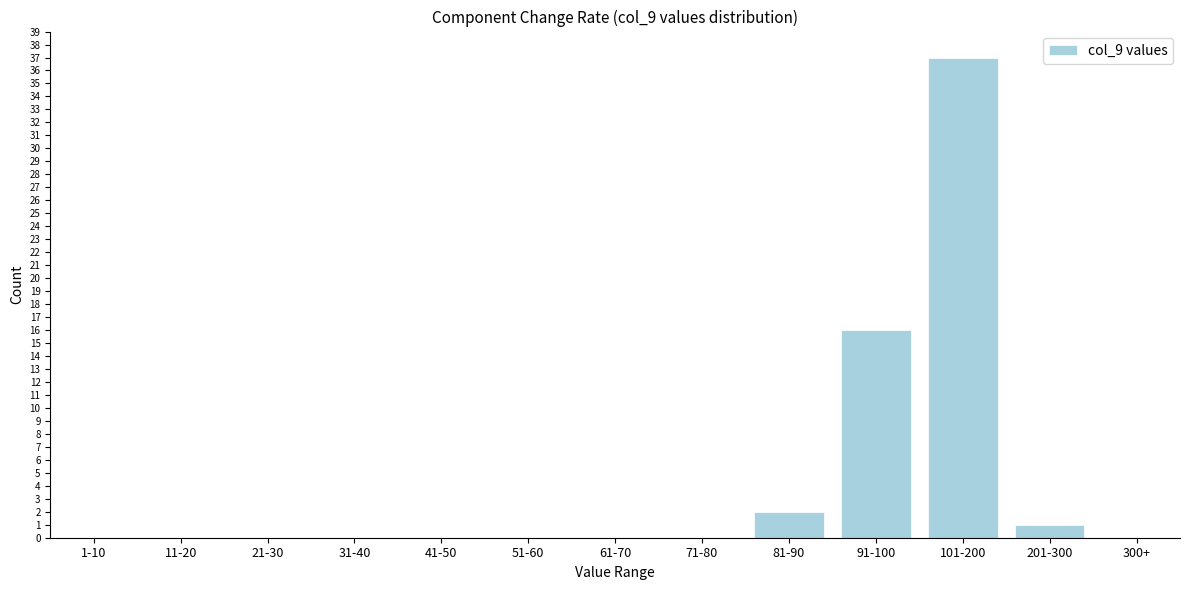

Reading left to right, what are all the values shown in this chart?

1-10=0	11-20=0	21-30=0	31-40=0	41-50=0	51-60=0	61-70=0	71-80=0	81-90=2	91-100=16	101-200=37	201-300=1	300+=0